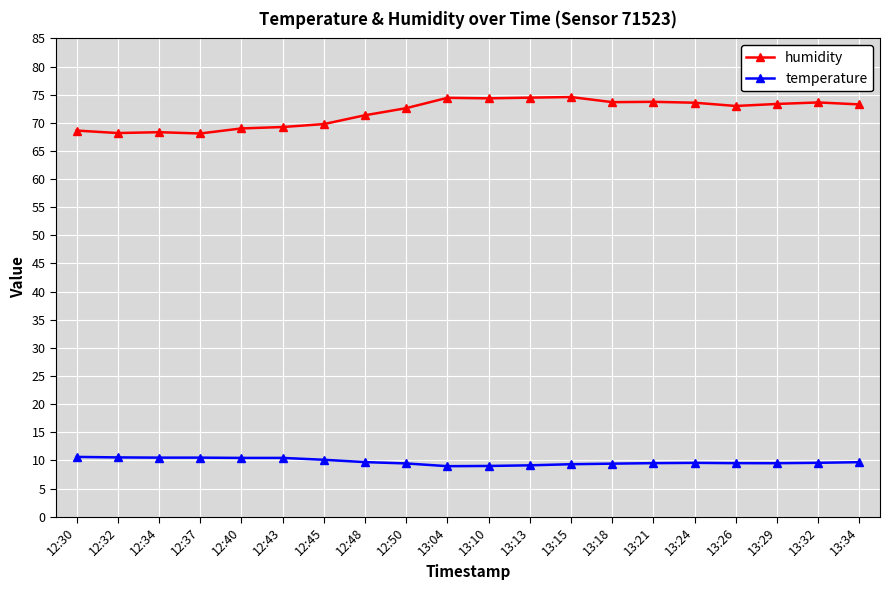

List the series in order of their overall mean, highest first.

humidity, temperature